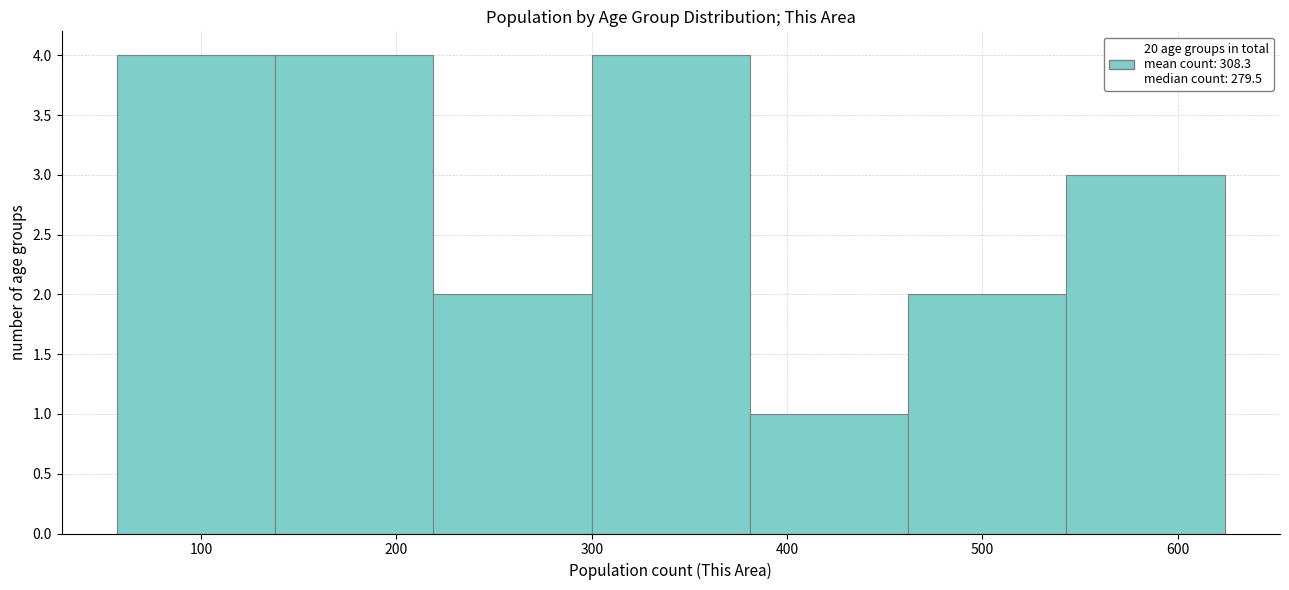

Reading left to right, transcribe this chart: for each bar, give the range it covers on the x-axis and its height. Neither the bar edges nor the heights are printed on the chart, so give them approximately, as read against the axes.

57 to 138: 4
138 to 219: 4
219 to 300: 2
300 to 381: 4
381 to 462: 1
462 to 543: 2
543 to 624: 3